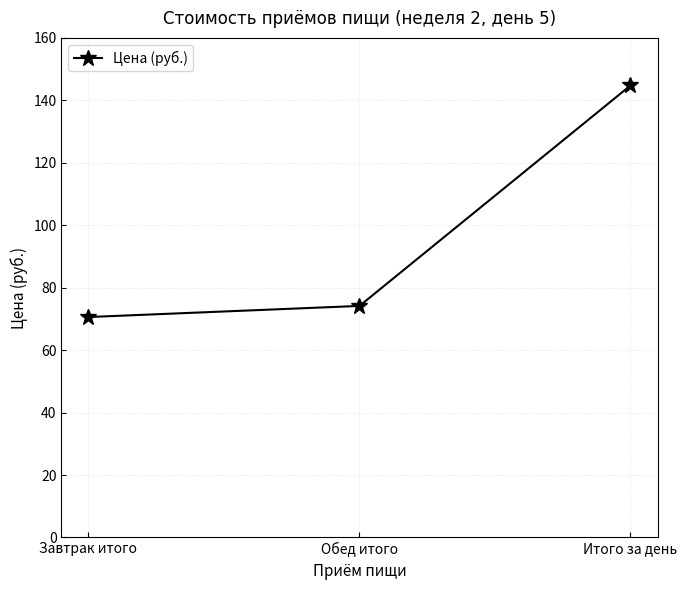

Where is the data nearest to the value 107?

Обед итого